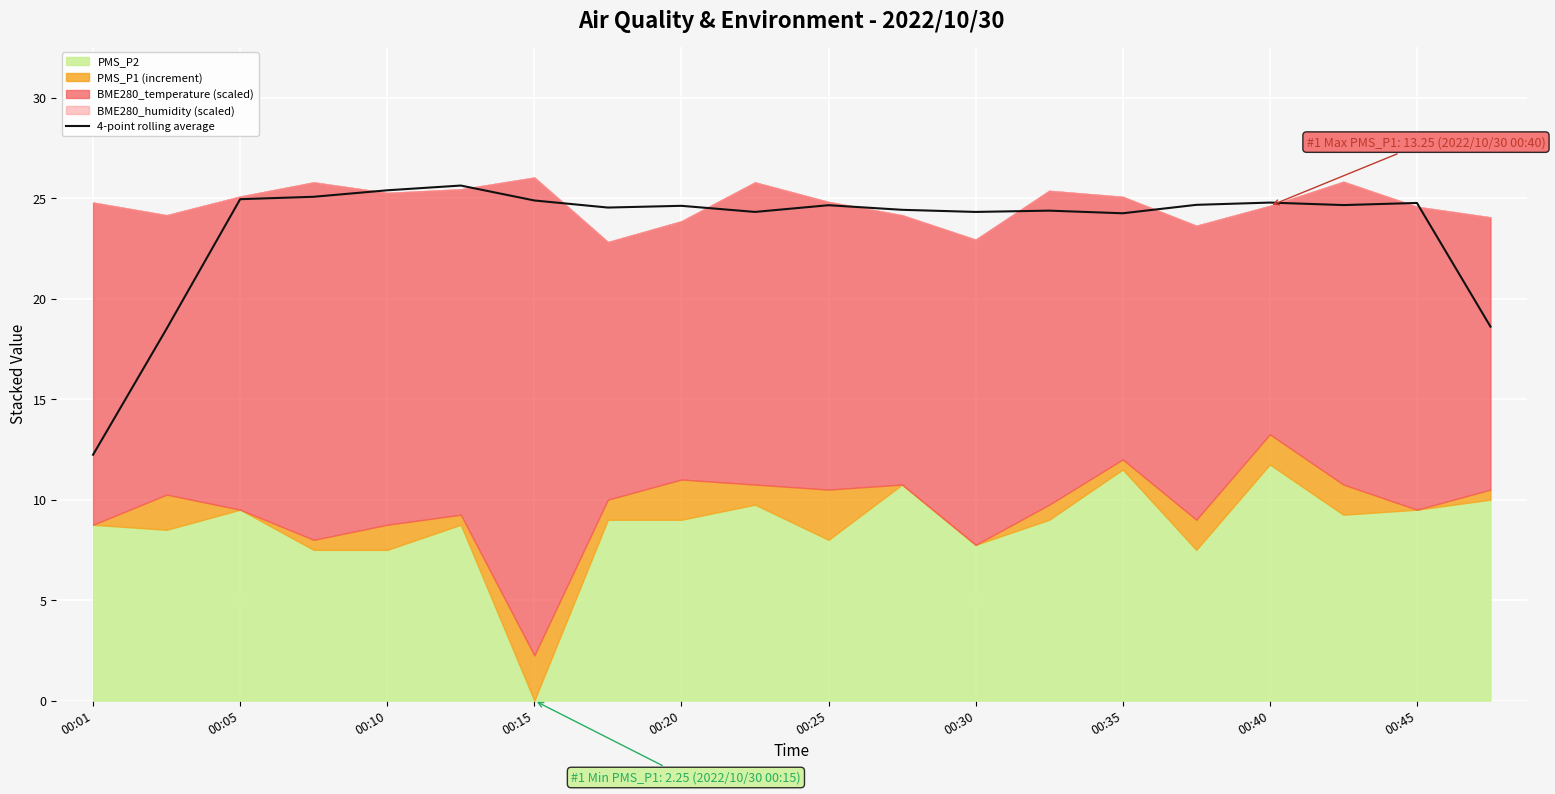

What is the lowest value of the 4-point rolling average series?

12.2